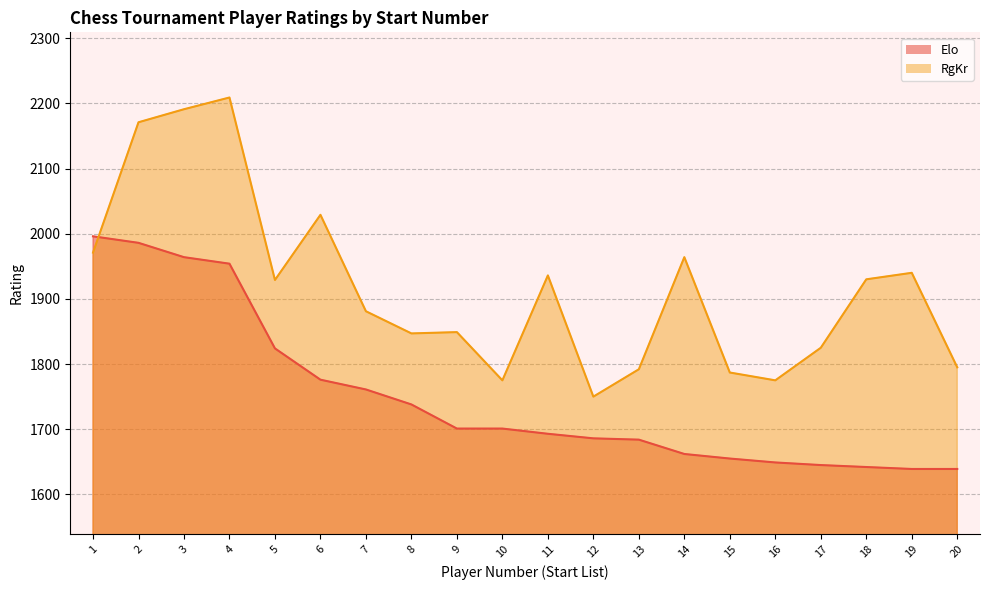

Between 18 and 9, which is larger?

9